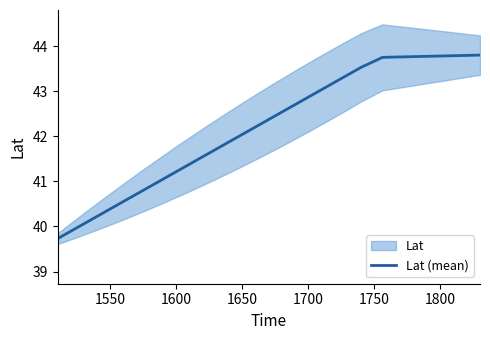

How many lines are shown in the chart?

1